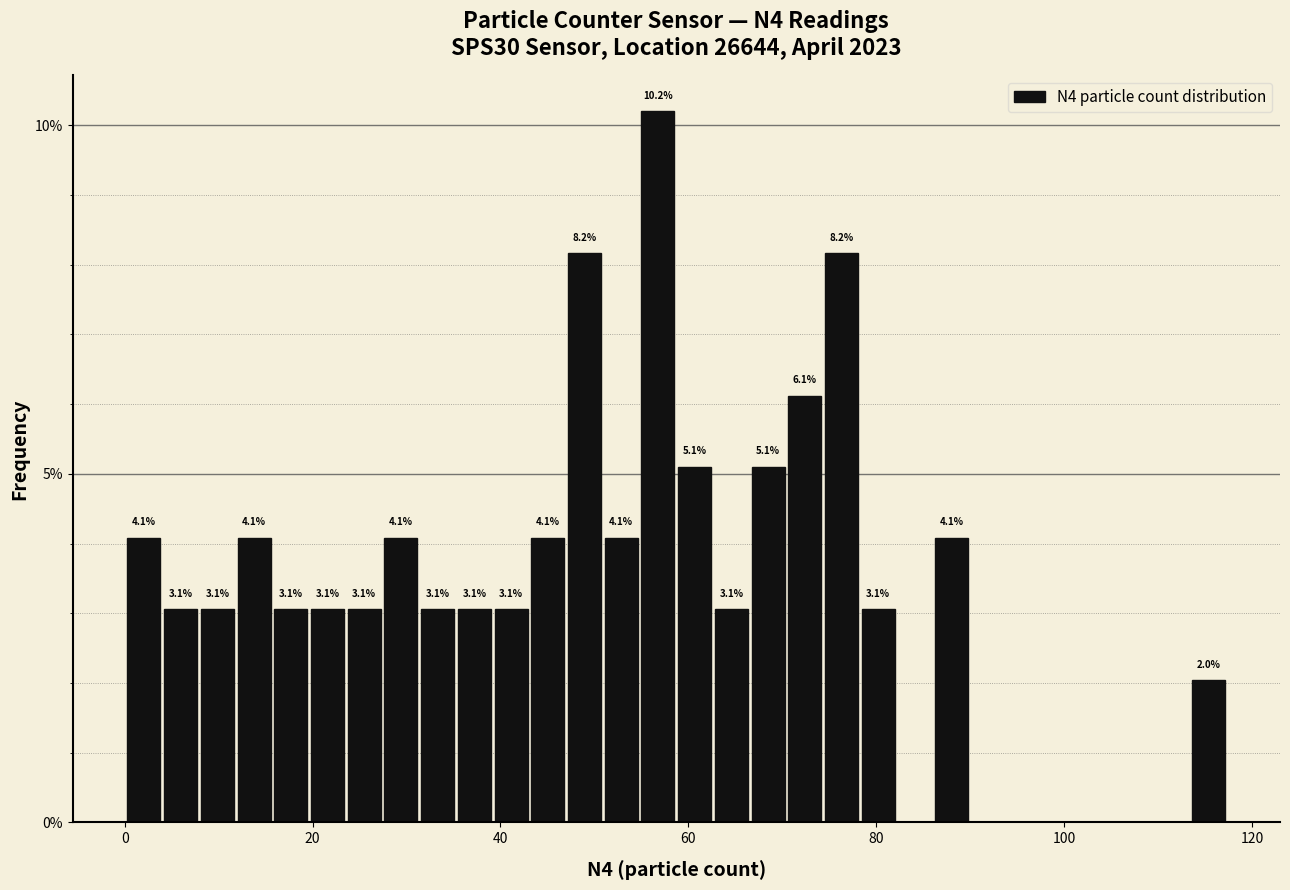

Around what value on the x-axis is the tallest bar? Give the approximate position of its centre, as read against the axis.

56